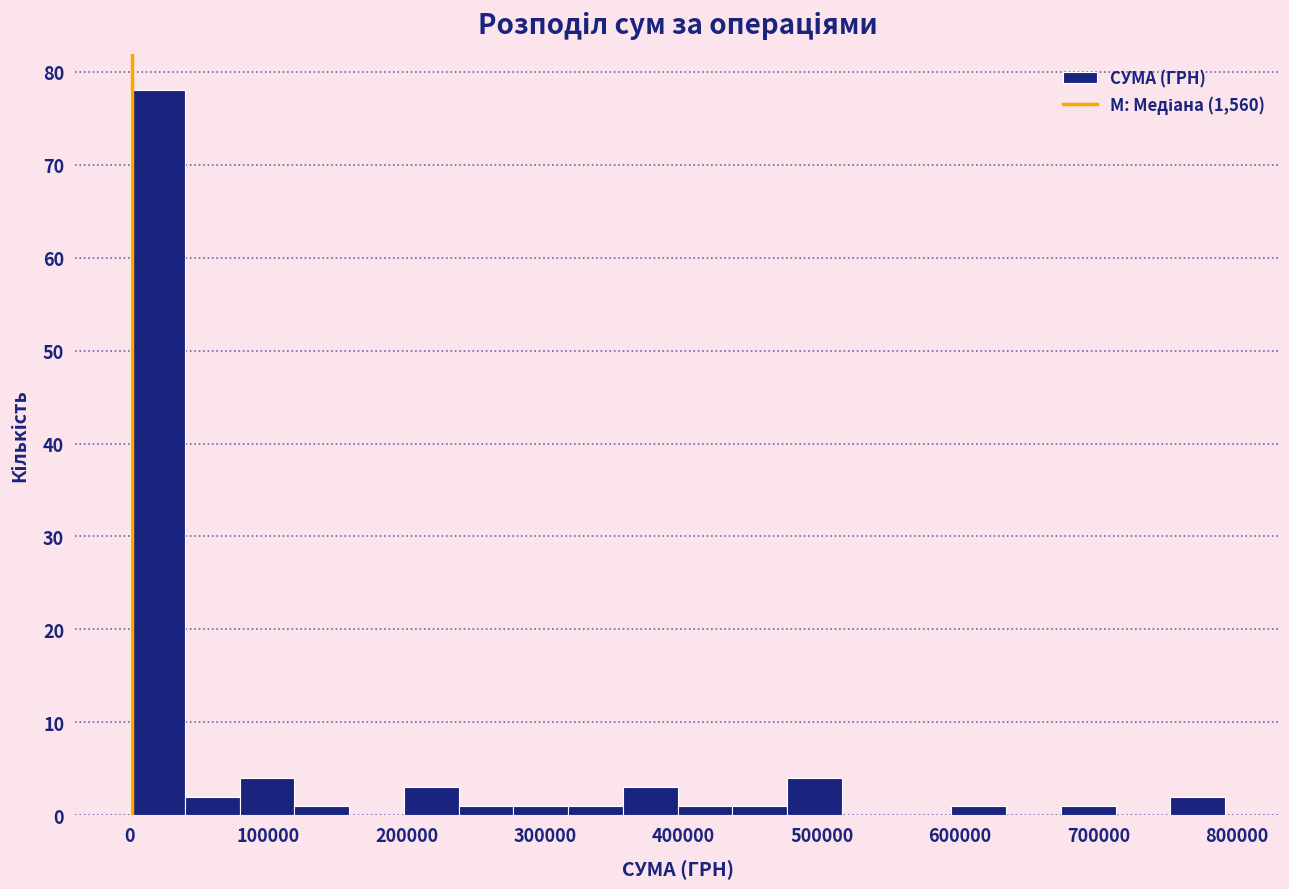

Around what value on the x-axis is the tallest bar? Give the approximate position of its centre, as read against the axis.

20000